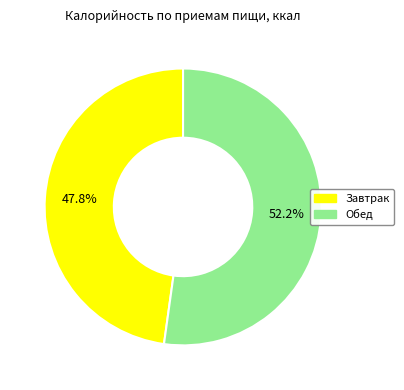

Which slice is the largest?

Обед